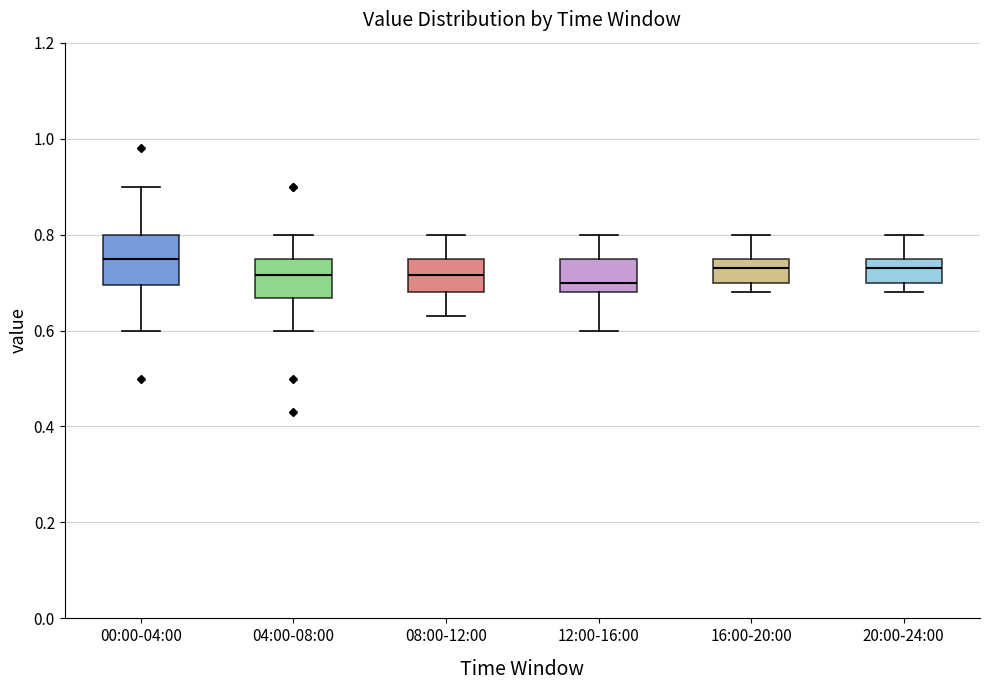

Reading left to right, transcribe this box plot: for each box, give where its median line is, the range the box spans, and where its two whiskers end, as read against the y-axis. The values are not printed on the chart, so give them approximately, as read against the axis.

00:00-04:00: median 0.76, box 0.70 to 0.80, whiskers 0.60 to 0.90
04:00-08:00: median 0.72, box 0.66 to 0.76, whiskers 0.60 to 0.80
08:00-12:00: median 0.72, box 0.68 to 0.76, whiskers 0.64 to 0.80
12:00-16:00: median 0.70, box 0.68 to 0.76, whiskers 0.60 to 0.80
16:00-20:00: median 0.74, box 0.70 to 0.76, whiskers 0.68 to 0.80
20:00-24:00: median 0.74, box 0.70 to 0.76, whiskers 0.68 to 0.80